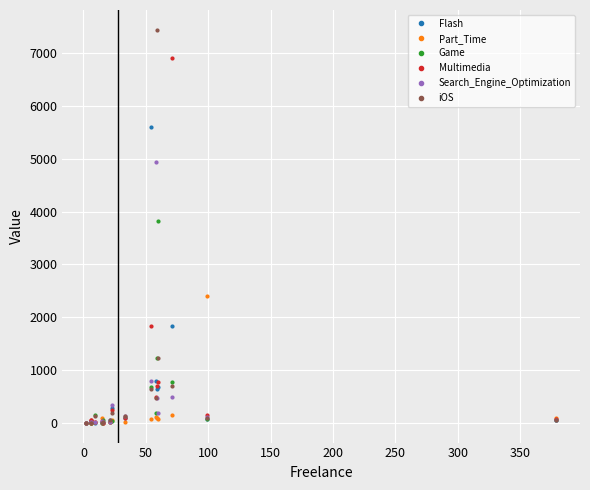

Reading left to right, transcribe all the data shown in this chart.

Flash: 54	81	0	47	683	102	1831	793	30	19	6	5594	2	278	45	641
Part_Time: 99	2399	0	11	75	20	157	109	1	94	4	81	8	48	1	96
Game: 60	75	0	17	3822	103	778	187	19	0	54	683	159	43	2	1224
Multimedia: 71	157	2	23	778	91	6916	492	58	28	2	1831	17	236	52	696
Search_Engine_Optimization: 58	109	0	17	187	139	492	4942	14	41	26	793	17	347	8	469
iOS: 59	96	0	50	1224	140	696	469	2	7	11	641	131	196	0	7445